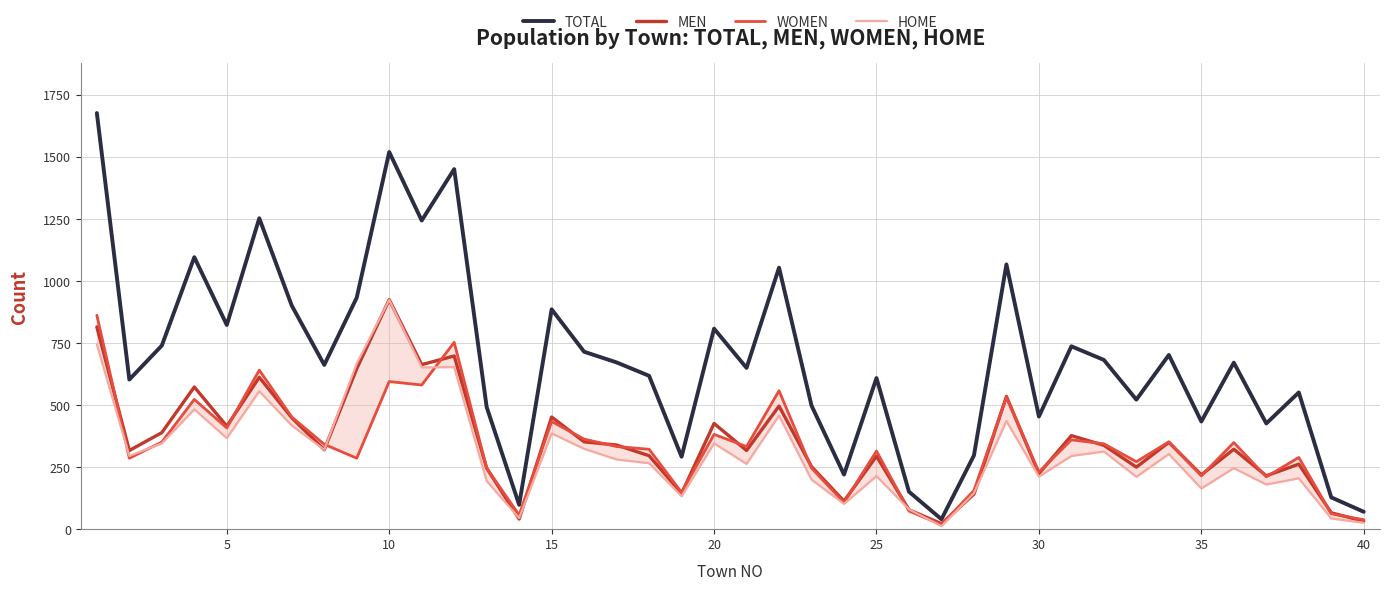

True or false: WOMEN has more than 0 interior local peaks.

True